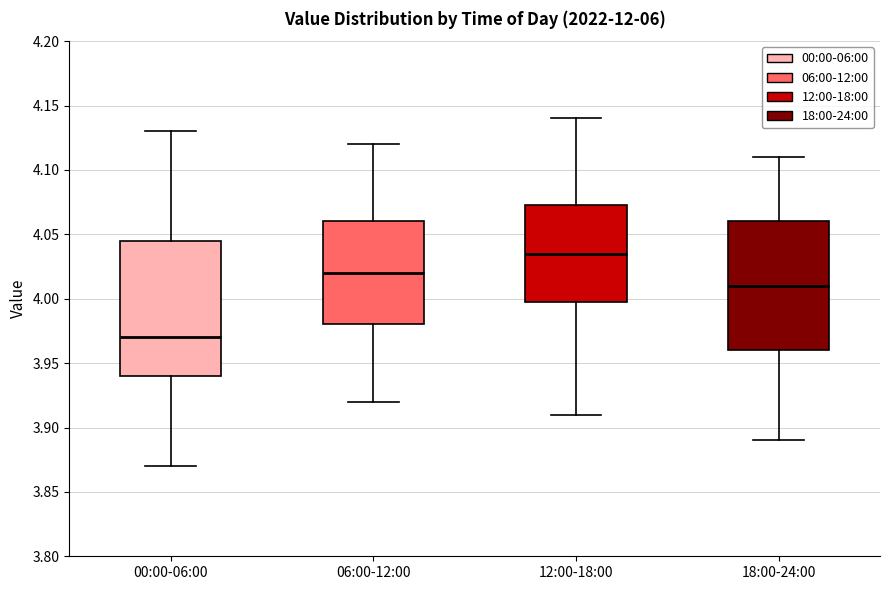

Which box has the highest median line?

12:00-18:00